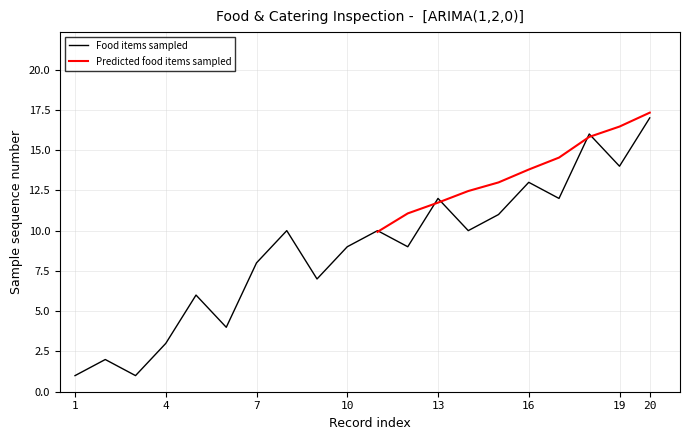

What is the maximum value for Predicted food items sampled?

17.3